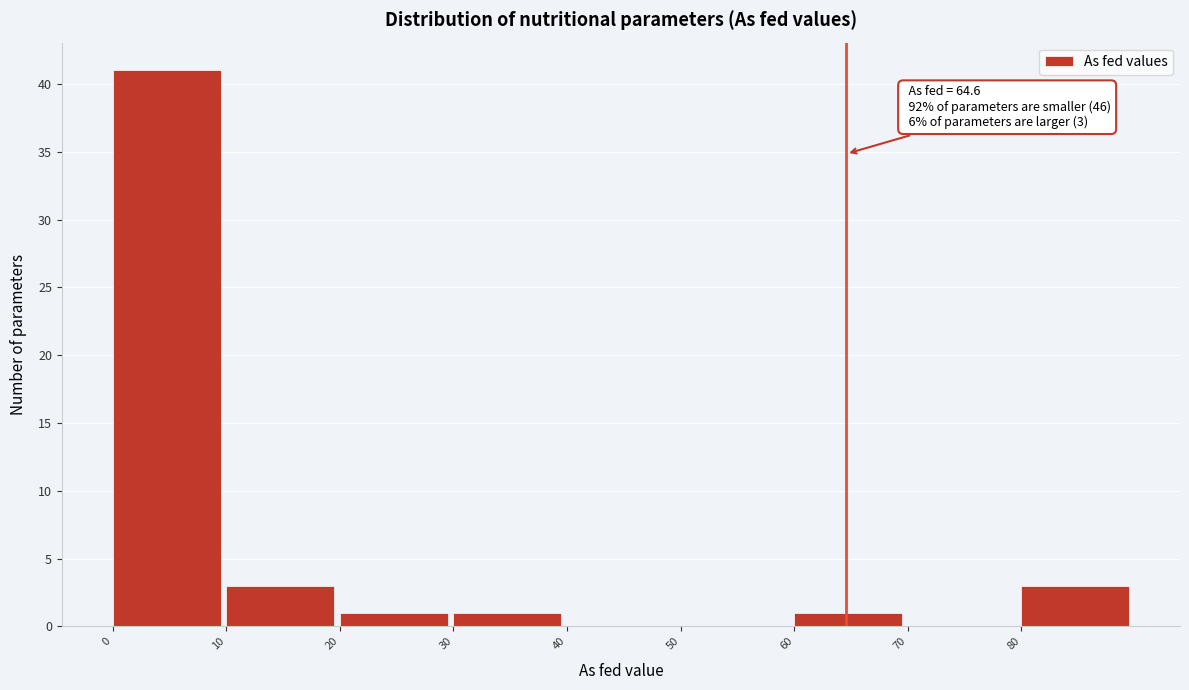

Over which range of the x-axis is the bar tallest?

0 to 10